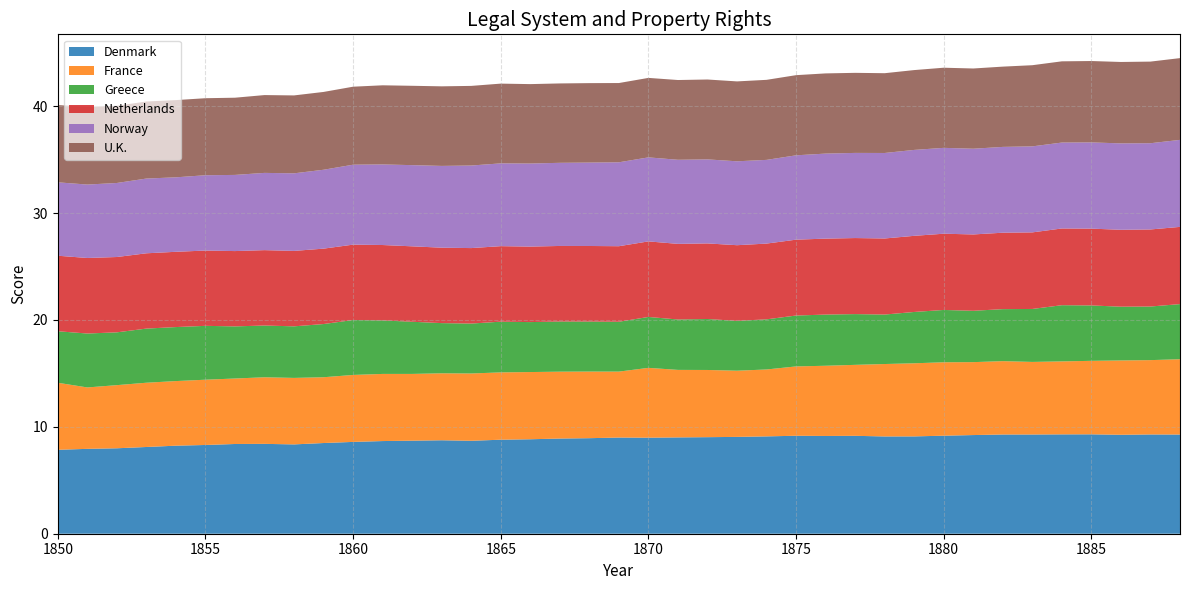

Reading right to left, transcribe all the data shown in this chart.

Denmark: 9.3	9.3	9.3	9.3	9.3	9.3	9.3	9.2	9.2	9.1	9.1	9.2	9.1	9.2	9.1	9.1	9.0	9.0	9.0	9.0	8.9	8.9	8.8	8.8	8.7	8.7	8.7	8.7	8.6	8.5	8.4	8.4	8.4	8.3	8.2	8.1	8.0	7.9	7.9
France: 7.0	7.0	7.0	6.9	6.8	6.8	6.9	6.8	6.9	6.8	6.8	6.6	6.6	6.5	6.3	6.2	6.3	6.3	6.5	6.2	6.2	6.3	6.3	6.3	6.3	6.3	6.2	6.3	6.3	6.2	6.2	6.2	6.1	6.1	6.0	6.0	5.9	5.7	6.3
Greece: 5.2	5.0	5.0	5.2	5.3	5.0	4.9	4.8	4.9	4.8	4.6	4.7	4.8	4.8	4.7	4.7	4.8	4.7	4.8	4.7	4.7	4.7	4.7	4.7	4.7	4.7	4.9	5.0	5.1	5.0	4.8	4.8	4.9	5.0	5.1	5.1	4.9	5.0	4.8
Netherlands: 7.2	7.2	7.2	7.2	7.2	7.2	7.2	7.1	7.1	7.1	7.1	7.1	7.1	7.1	7.1	7.1	7.1	7.1	7.1	7.1	7.1	7.1	7.1	7.1	7.1	7.1	7.1	7.1	7.1	7.1	7.1	7.1	7.0	7.0	7.0	7.0	7.0	7.1	7.1
Norway: 8.1	8.1	8.1	8.1	8.0	8.0	8.0	8.0	8.0	8.0	8.0	8.0	8.0	7.9	7.8	7.8	7.9	7.9	7.9	7.9	7.8	7.8	7.8	7.7	7.7	7.6	7.6	7.5	7.5	7.4	7.3	7.2	7.1	7.0	7.0	7.0	6.9	6.9	6.9
U.K.: 7.6	7.6	7.6	7.6	7.6	7.6	7.5	7.5	7.5	7.5	7.5	7.5	7.5	7.5	7.5	7.5	7.5	7.5	7.4	7.4	7.4	7.4	7.4	7.5	7.4	7.4	7.4	7.4	7.3	7.3	7.3	7.3	7.2	7.2	7.2	7.2	7.2	7.3	7.2